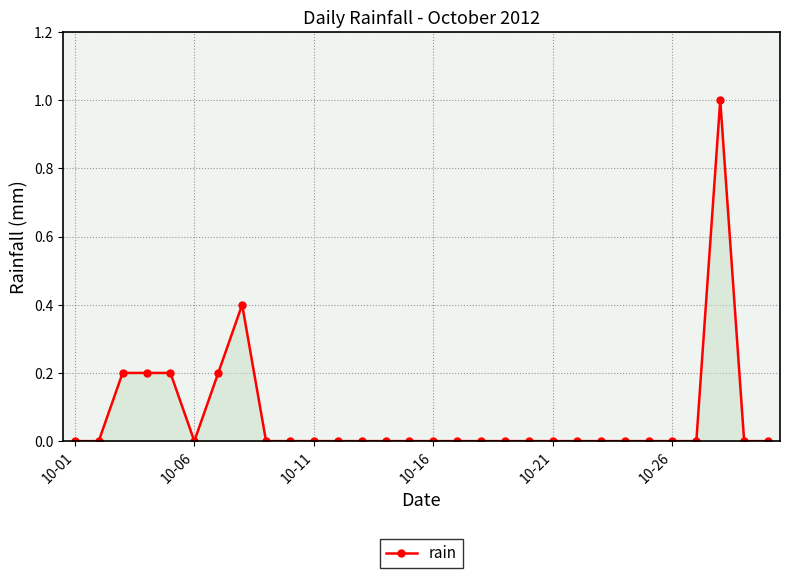

True or false: the data has more than 0 interior local peaks.

True